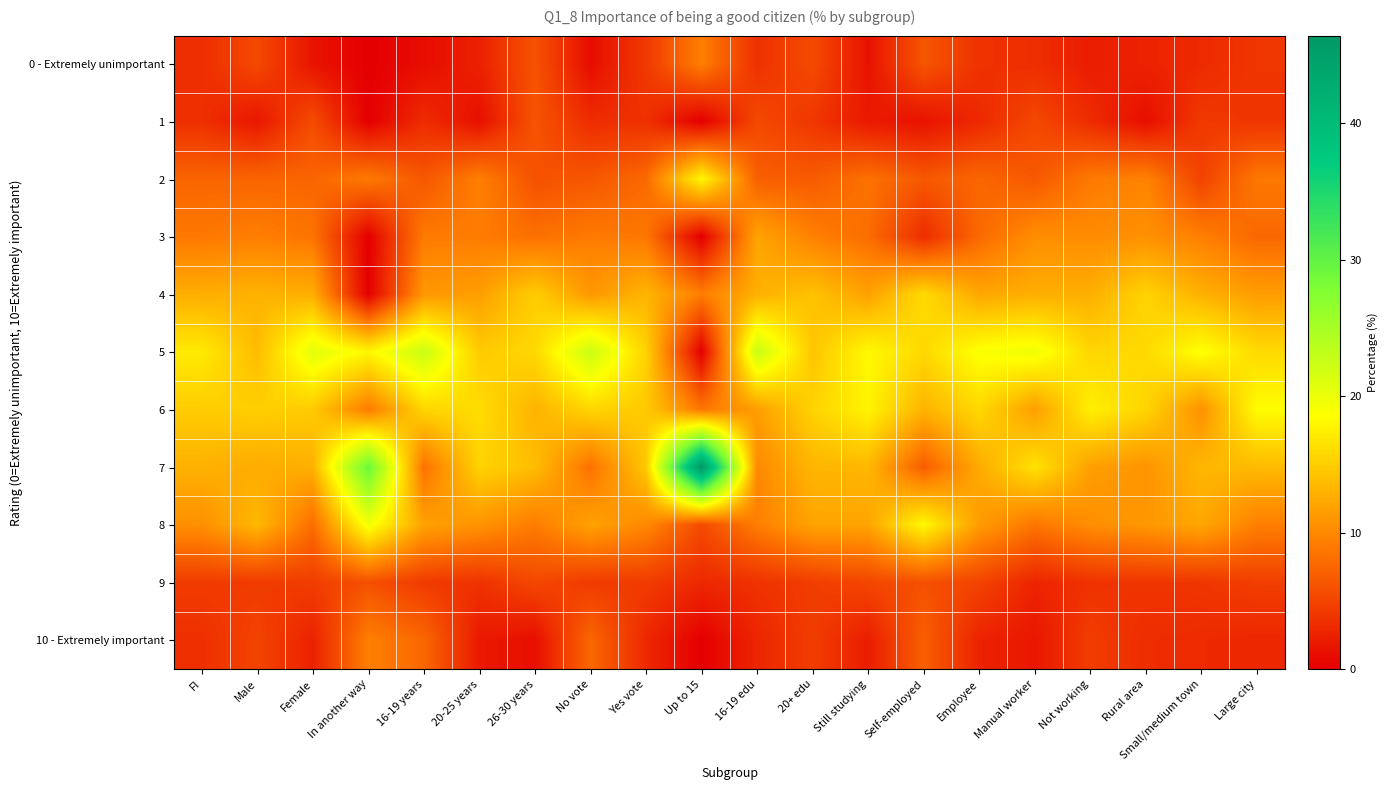

What is the difference between the highest and lowest values at Manual worker?

17.9